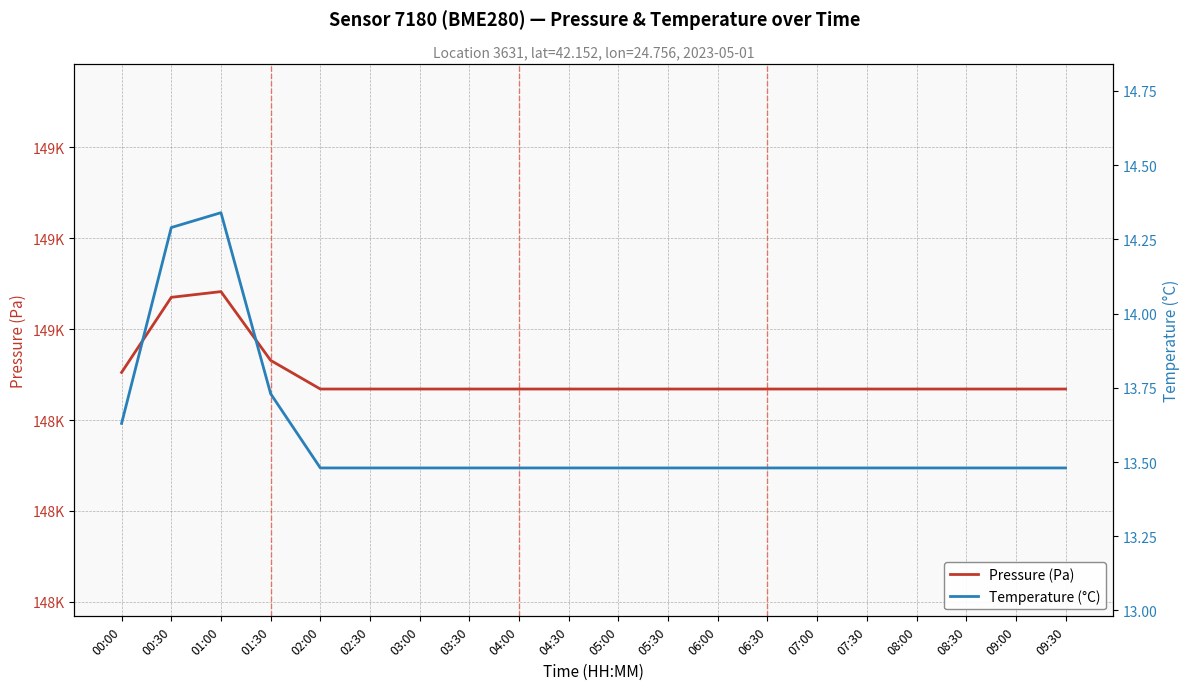

True or false: Temperature (°C) and Pressure (Pa) cross at least once.

False